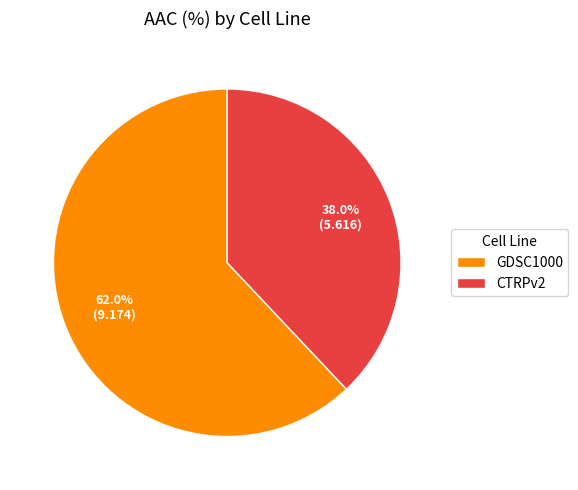

To the nearest percent, what portion does CTRPv2 represent?

38%